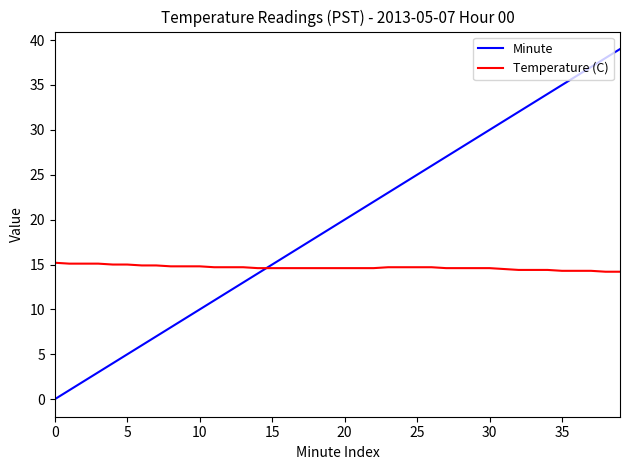

Which series has the largest range (max minus min)?

Minute